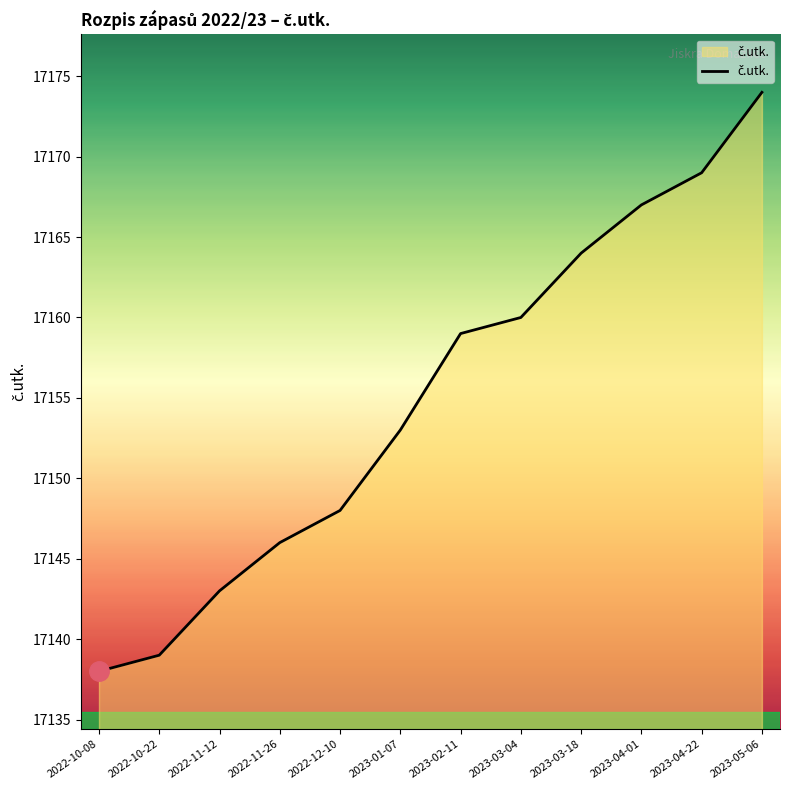

Reading left to right, list all the values displayed in this chart.

2022-10-08=17138	2022-10-22=17139	2022-11-12=17143	2022-11-26=17146	2022-12-10=17148	2023-01-07=17153	2023-02-11=17159	2023-03-04=17160	2023-03-18=17164	2023-04-01=17167	2023-04-22=17169	2023-05-06=17174